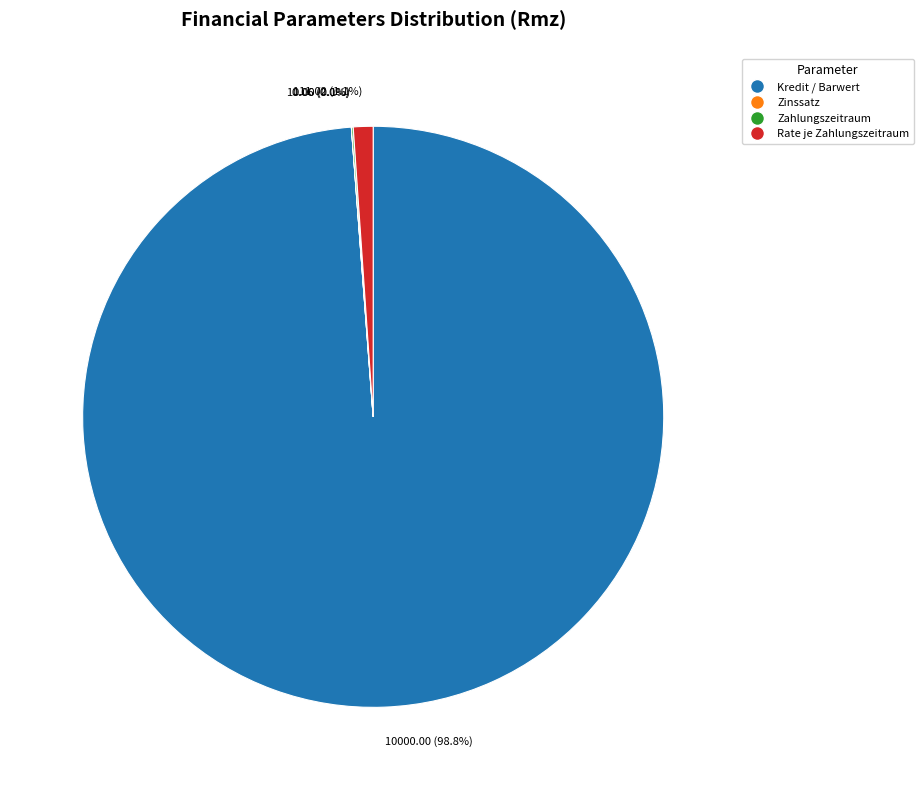

Which slice is the largest?

Kredit / Barwert